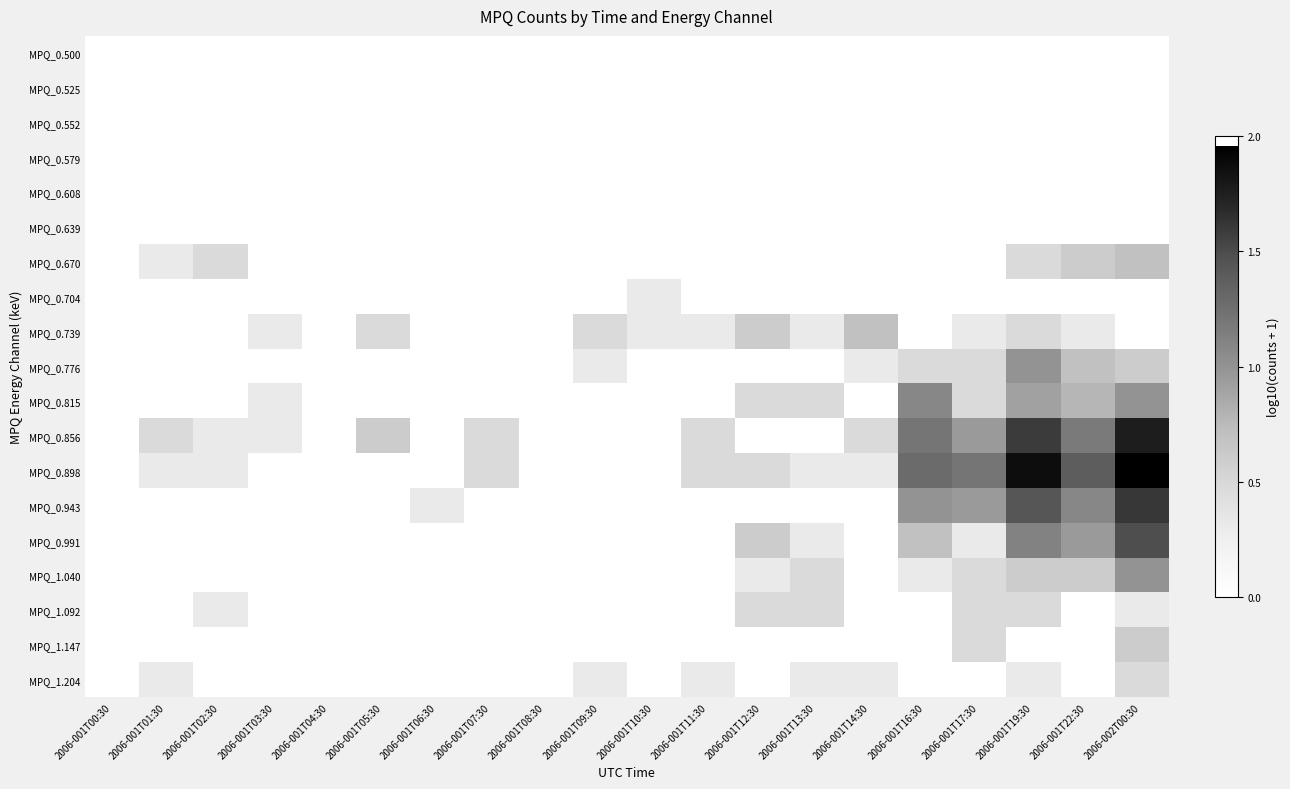

How many data points does each series have?

20